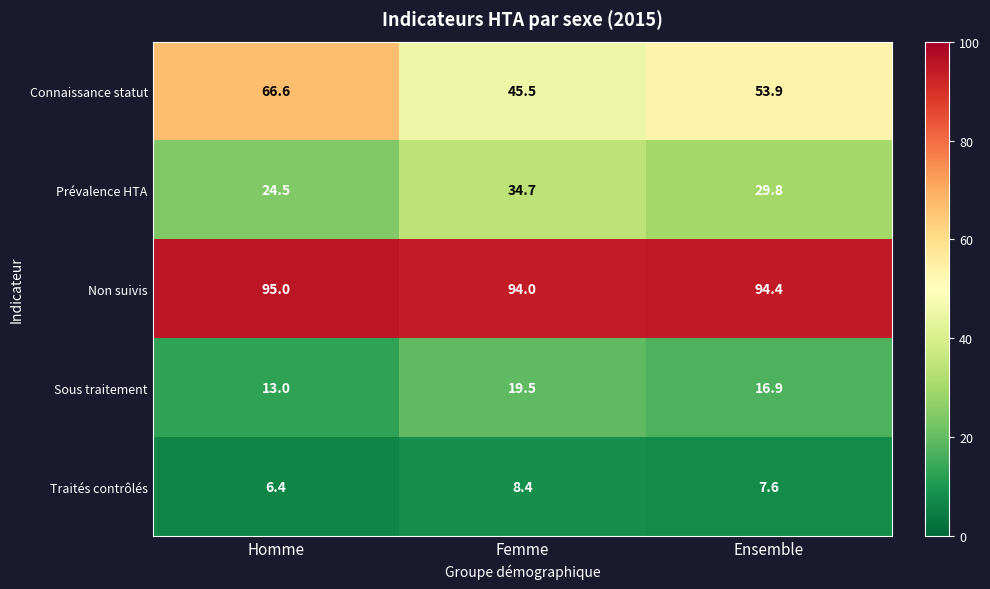

What is the average value of the Non suivis series?

94.5